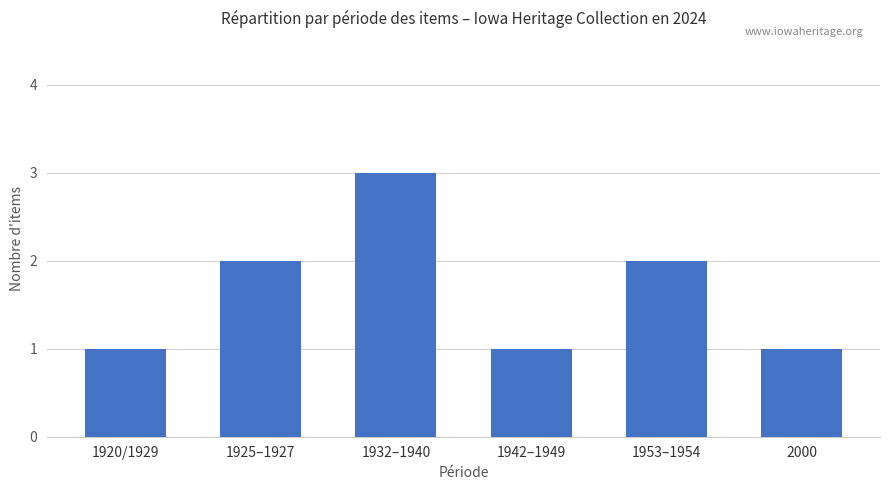

What is the value of the 4th bar from the left?

1